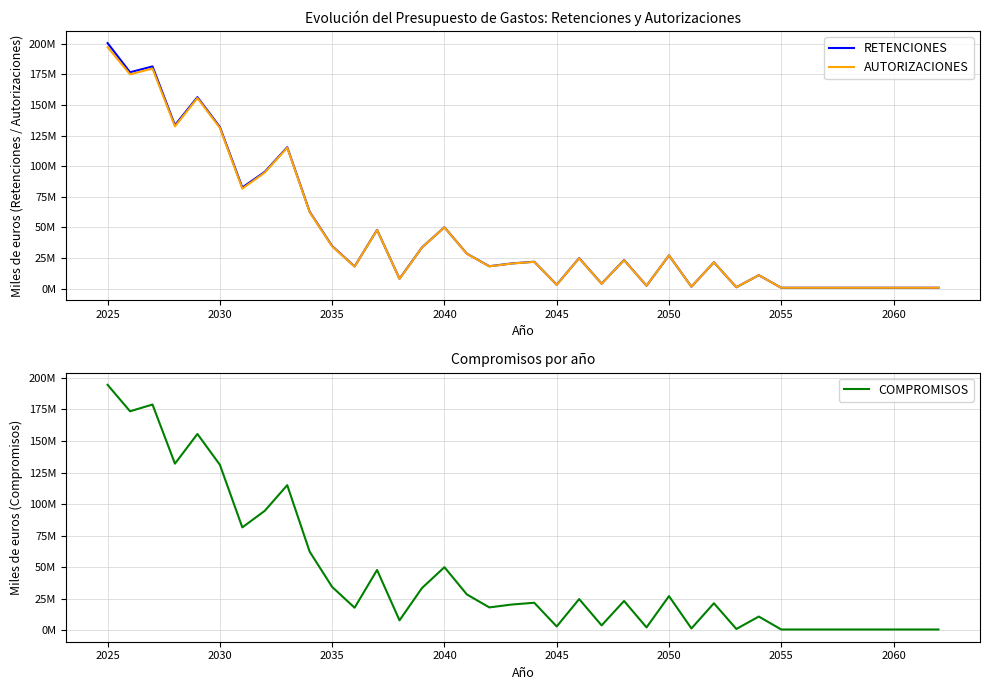

How many series are shown in this chart?

3